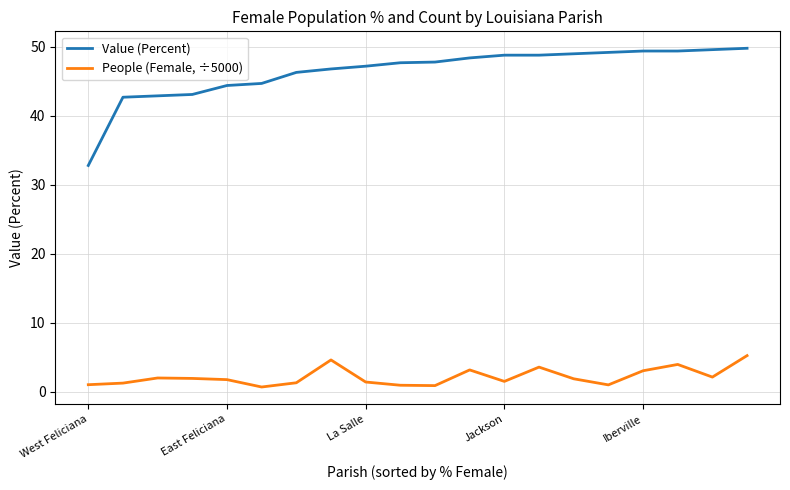

Is this an area chart (filled region under the line)?

No